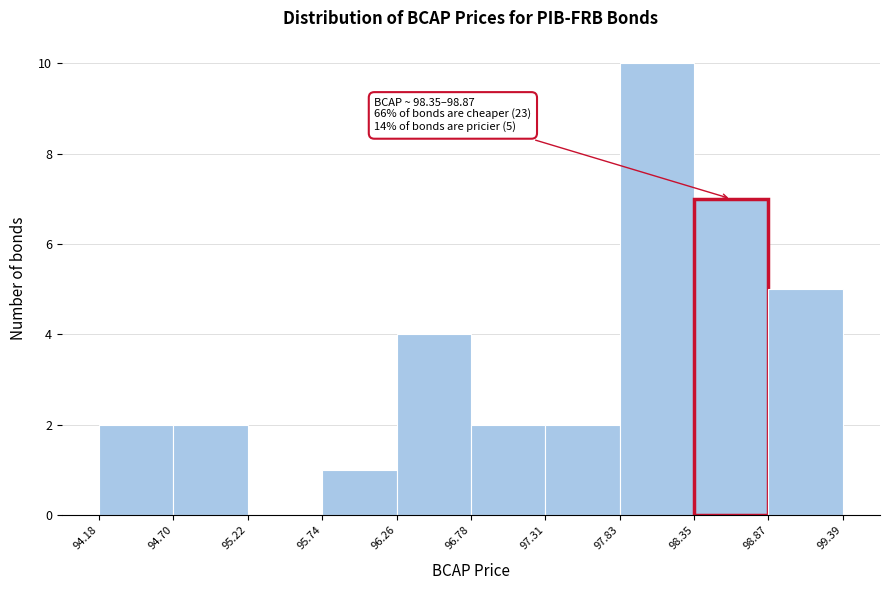

Which range on the x-axis has the tallest bar?

97.83 to 98.35